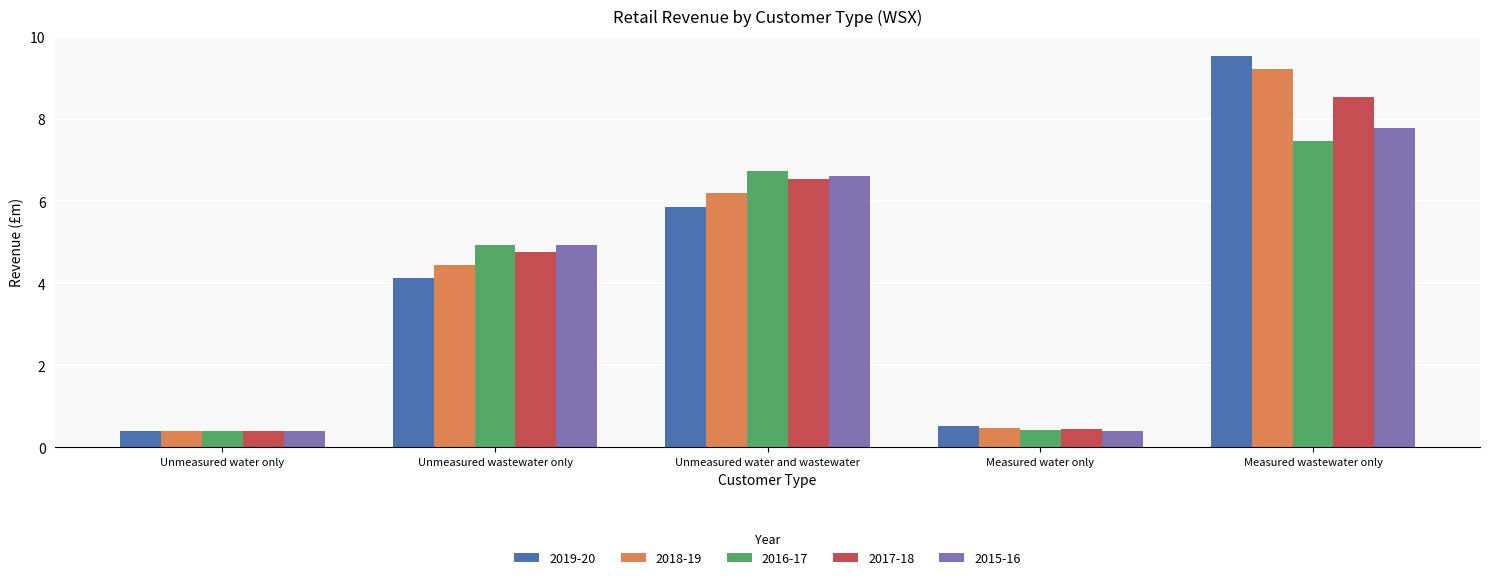

Which series has the largest range (max minus min)?

2019-20